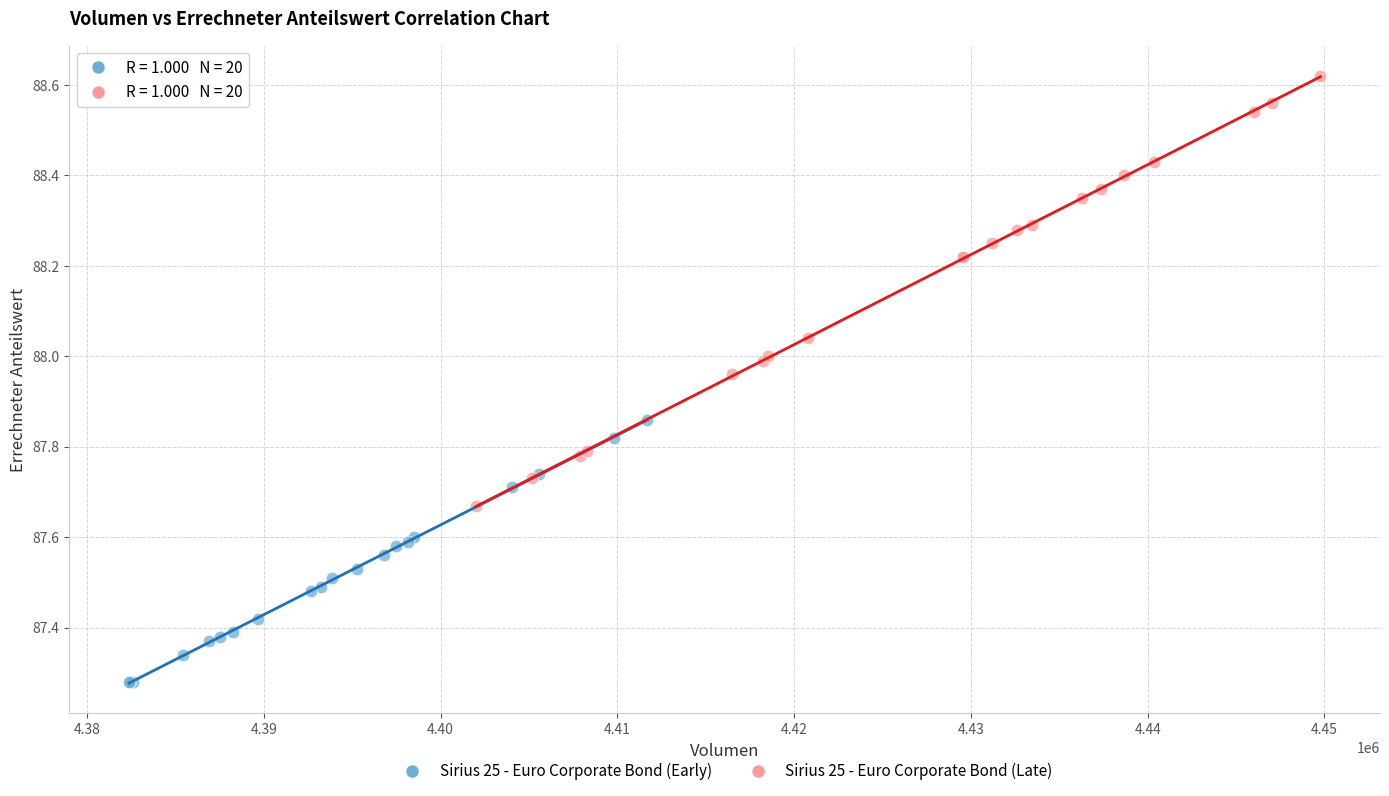

Which series has the largest Y range (max minus min)?

Sirius 25 - Euro Corporate Bond (Late)